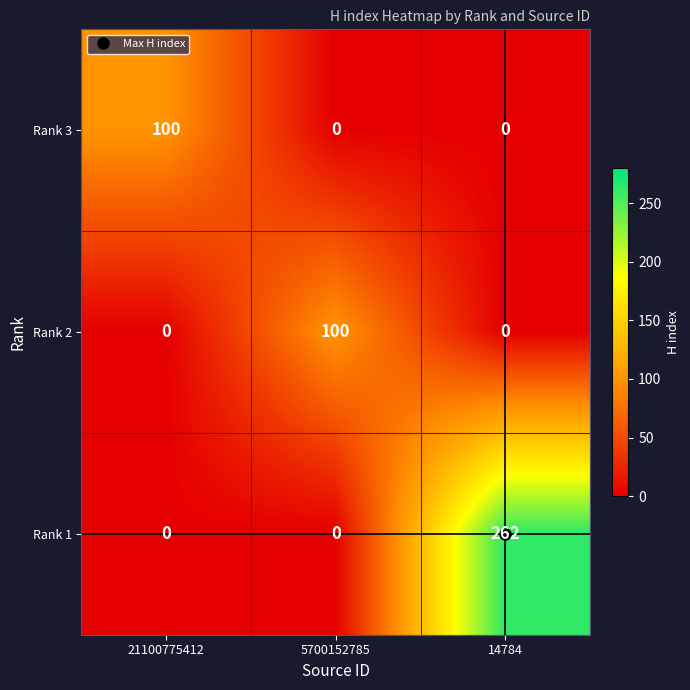

What is the spread (max minus min) of values at 21100775412?

100